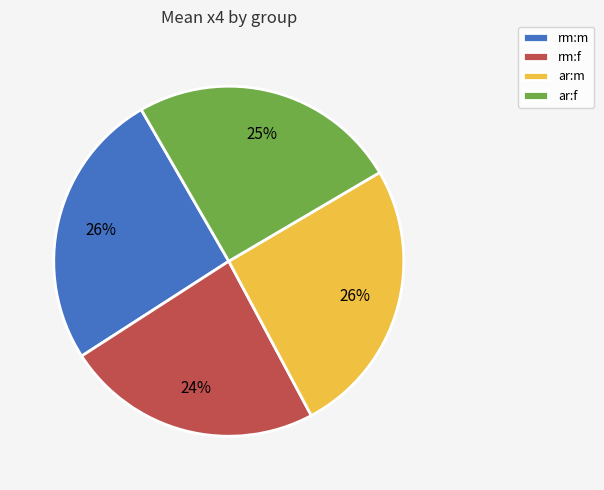

Is there a majority slice in this chart?

No